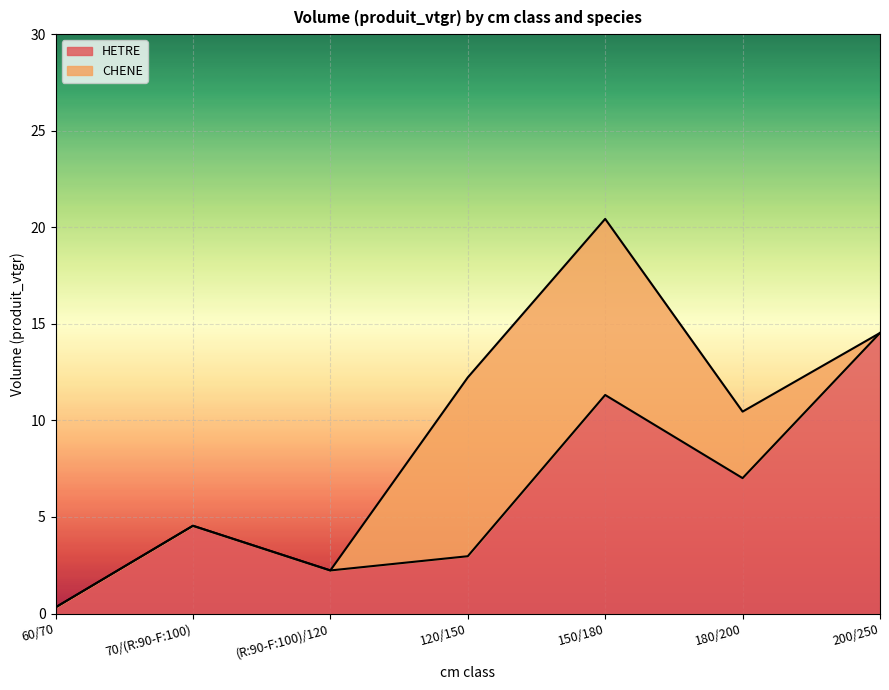

True or false: the data has more than 2 interior local peaks.

False